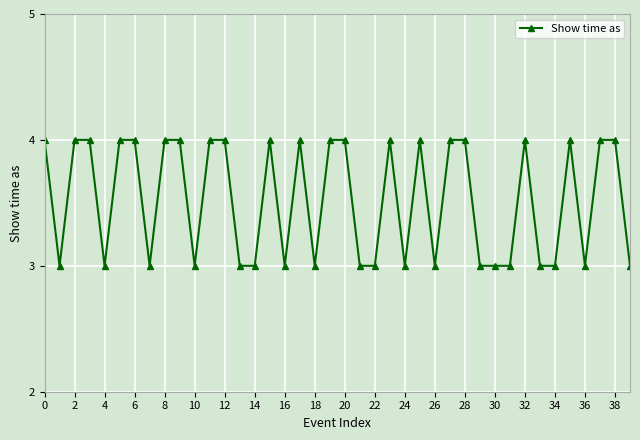

True or false: there are more than 1 points higher than both neighbors.

True